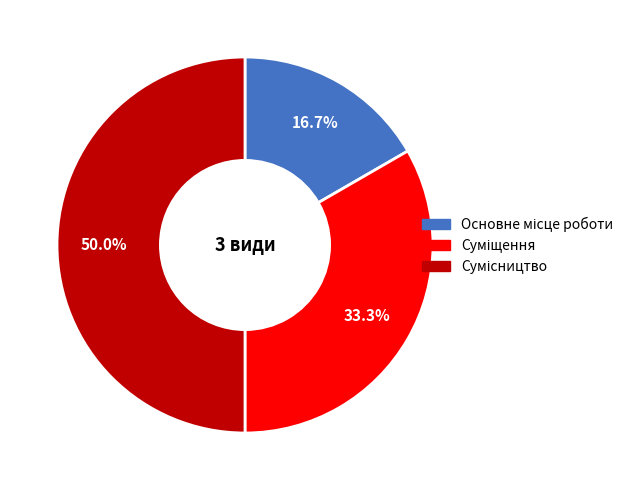

What percentage is the Суміщення slice, to the nearest percent?

33%